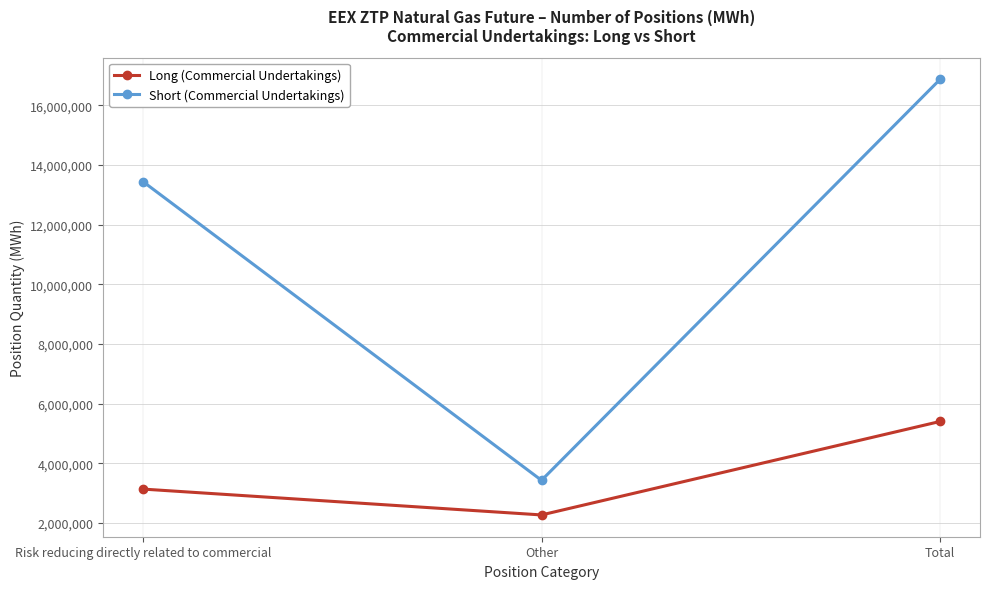

What value does the Short (Commercial Undertakings) series have at Total?

16873086